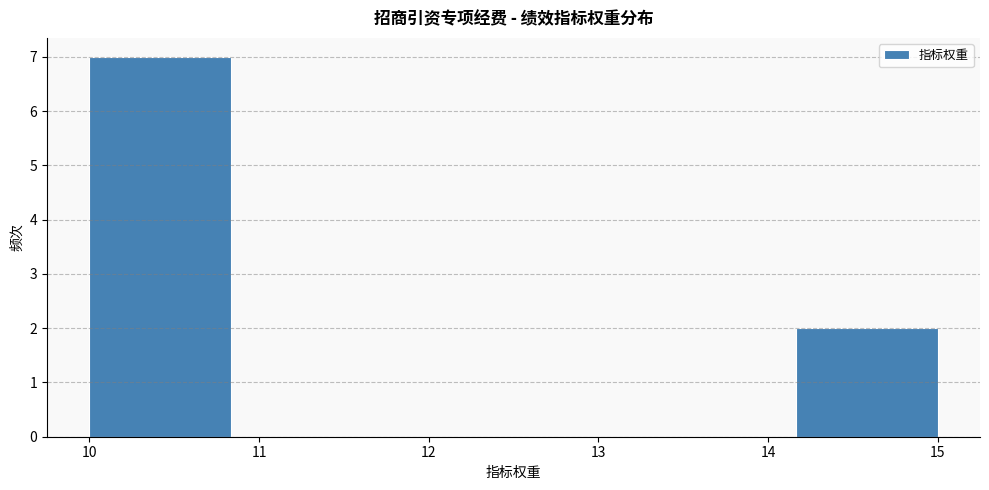

Reading left to right, transcribe this chart: for each bar, give the range it covers on the x-axis and its height. Neither the bar edges nor the heights are printed on the chart, so give them approximately, as read against the axes.

10.0 to 10.8: 7
10.8 to 11.7: 0
11.7 to 12.5: 0
12.5 to 13.3: 0
13.3 to 14.2: 0
14.2 to 15.0: 2